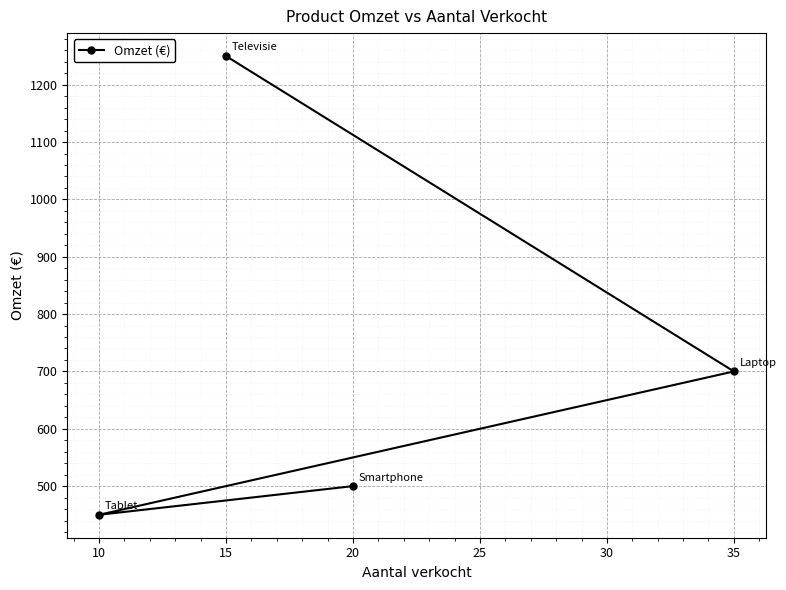

How many data points are above 700?

1